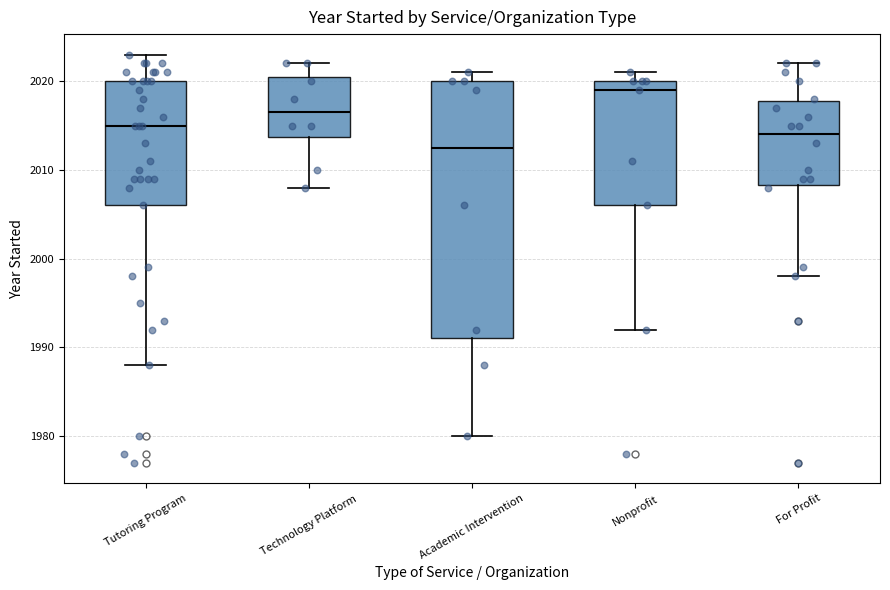

Comparing the boxes themselves (not the whiskers), which one is the tallest?

Academic Intervention